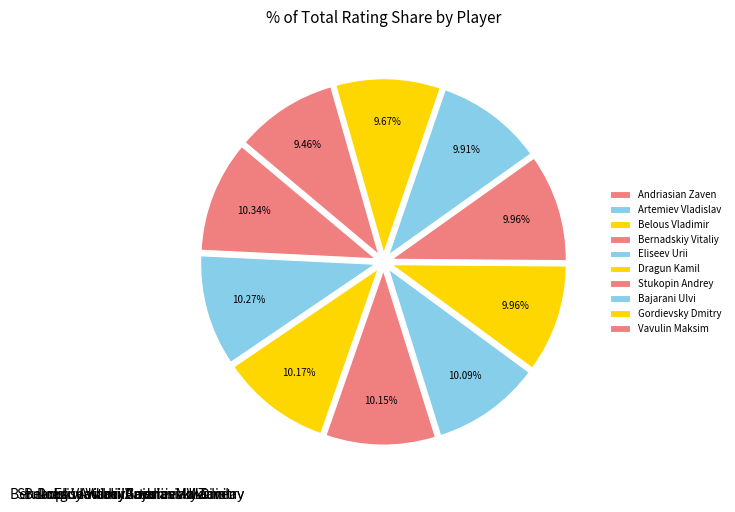

What is the change in value from Stukopin Andrey to Gordievsky Dmitry?

-73